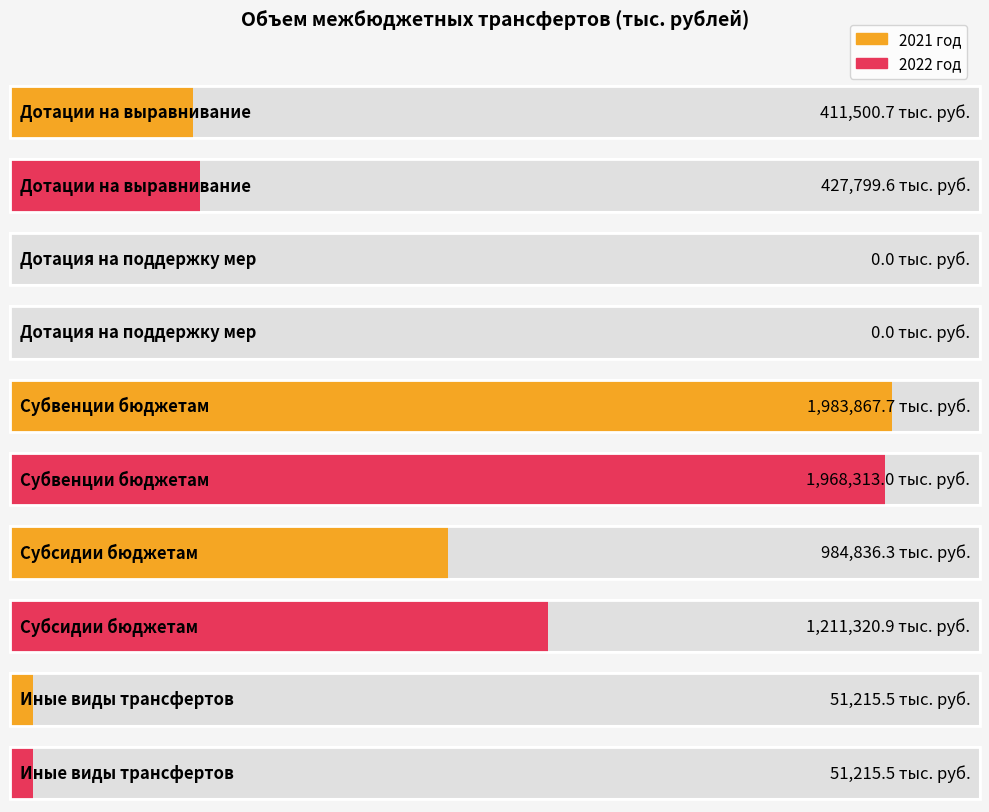

How many categories are shown in the chart?

5